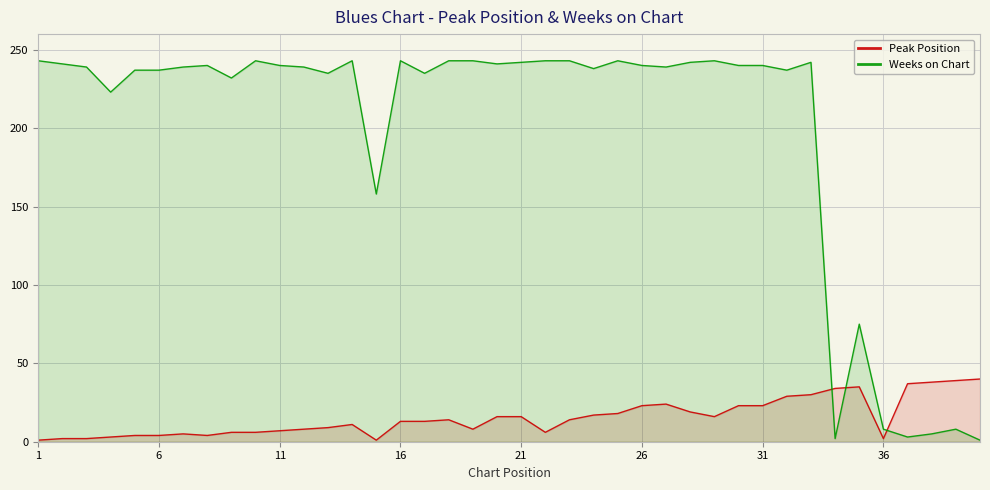

Does the chart display data point markers on the line(s)?

No